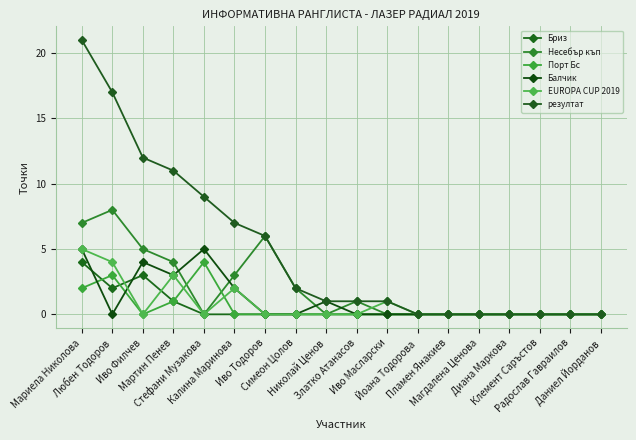

How many lines are shown in the chart?

6